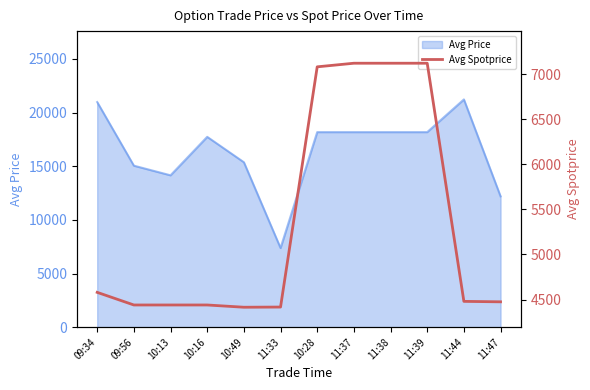

The chart shows a value of 4580 at 09:34. True or false?

True